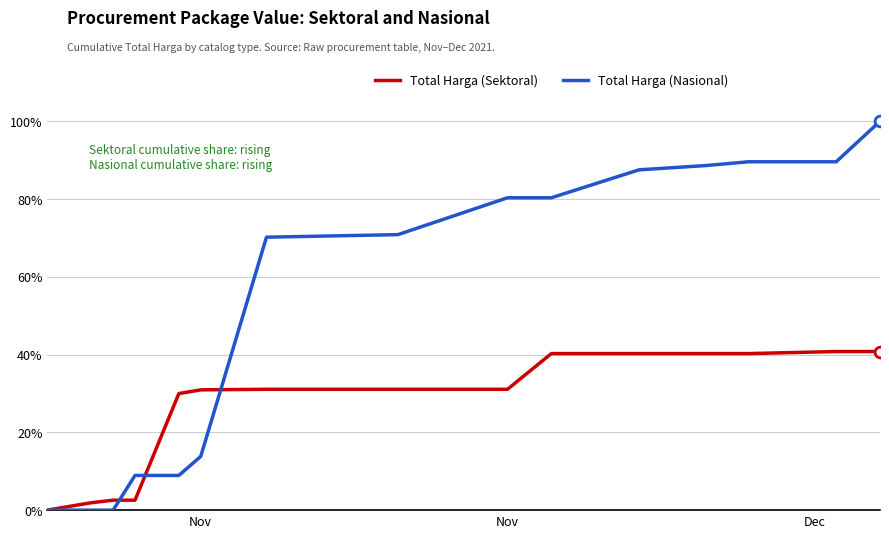

Which series has the widest spread of values?

Total Harga (Nasional)